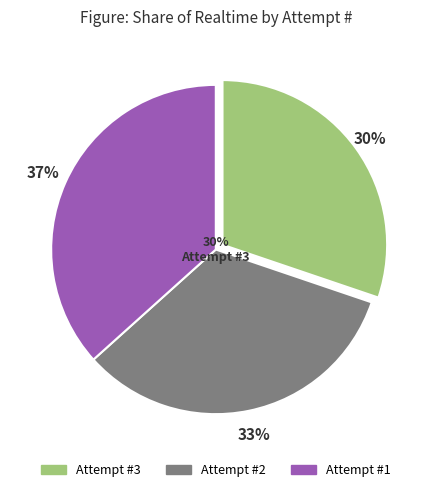

To the nearest percent, what is the average slice percentage?

33%